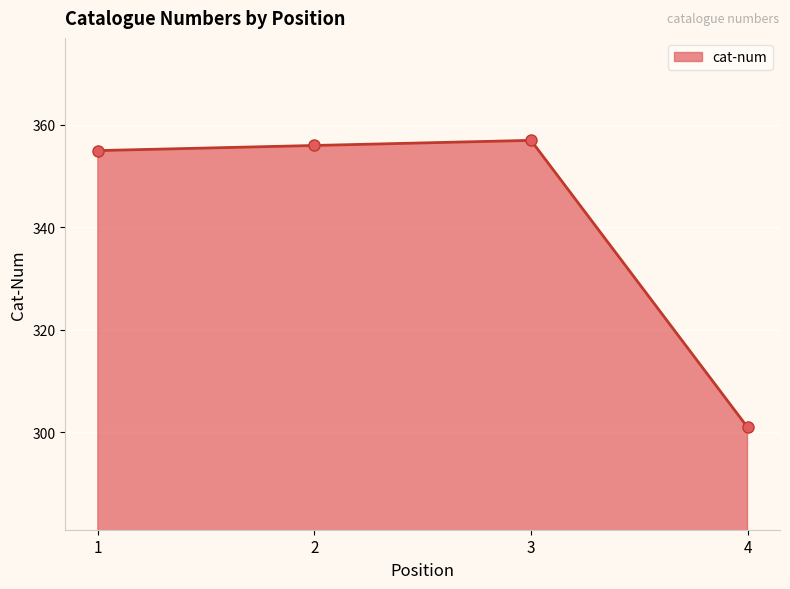

What is the value of the 4th point from the left?

301